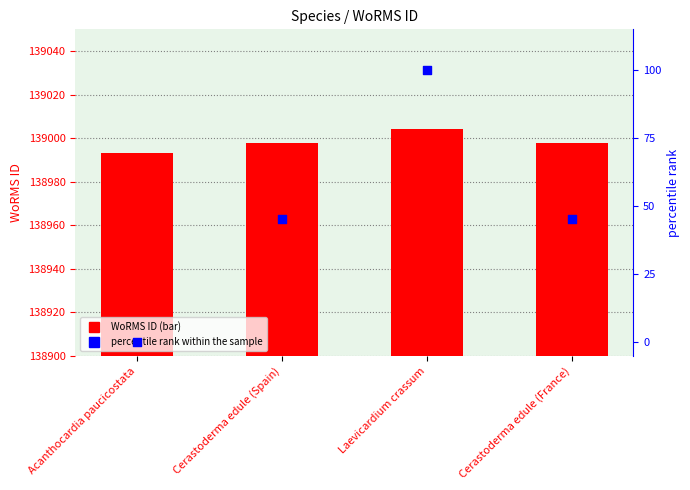

At how many categories does at least one series exceed 18421?

4